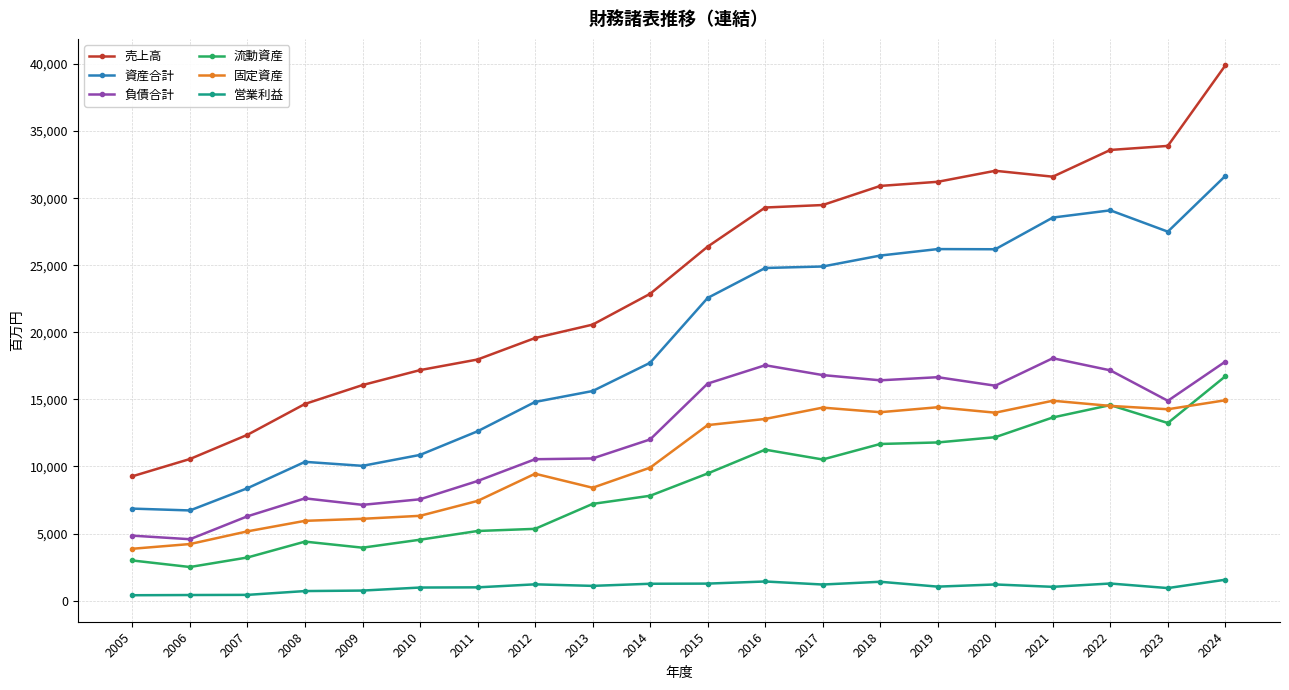

True or false: 固定資産 and 負債合計 intersect in this chart.

False